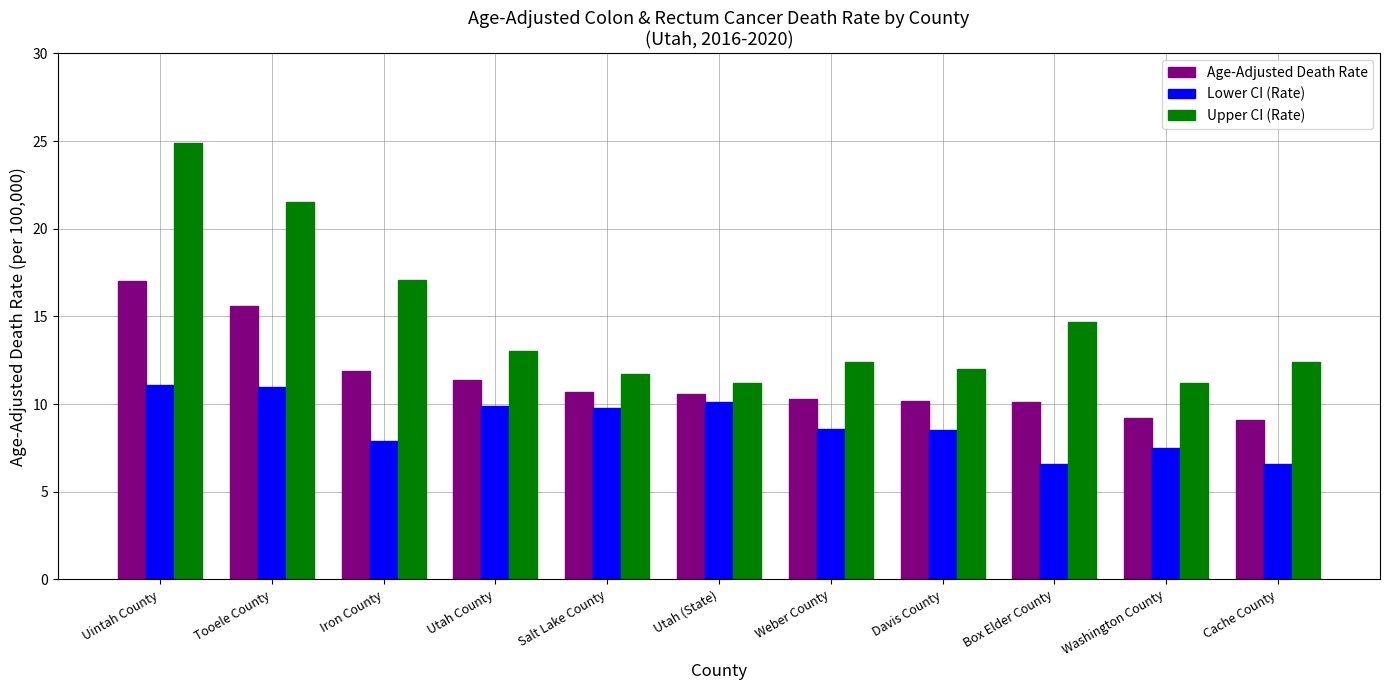

What is the difference between the Age-Adjusted Death Rate values at Tooele County and Cache County?

6.5